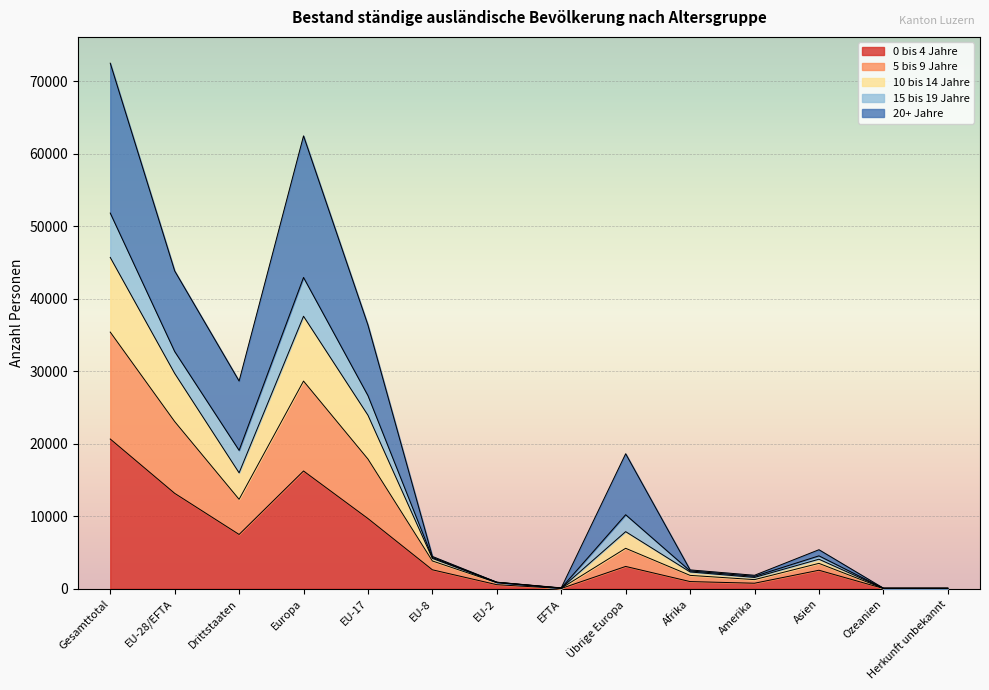

What position from the left is EU-28/EFTA?

2